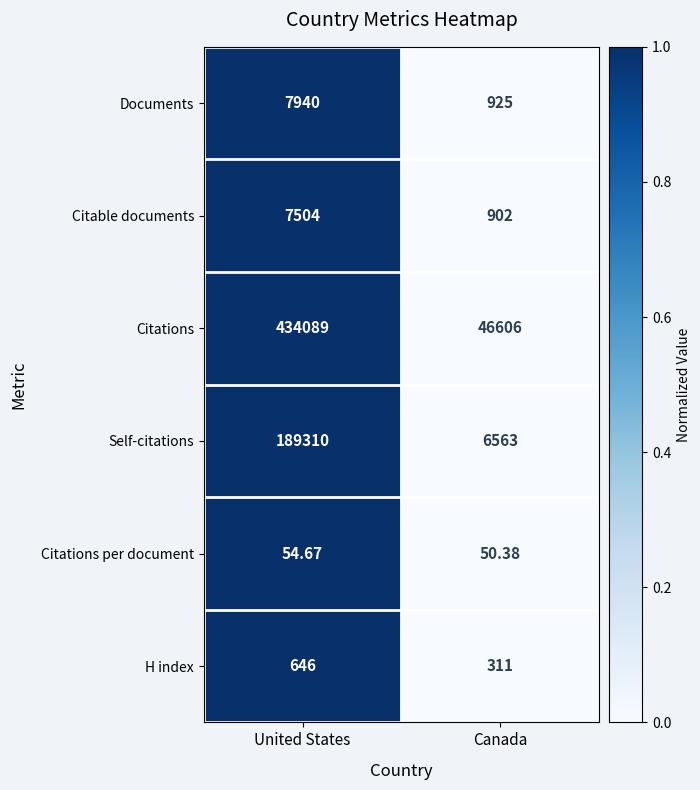

Is the value of Documents at United States greater than the value of Self-citations at Canada?

Yes